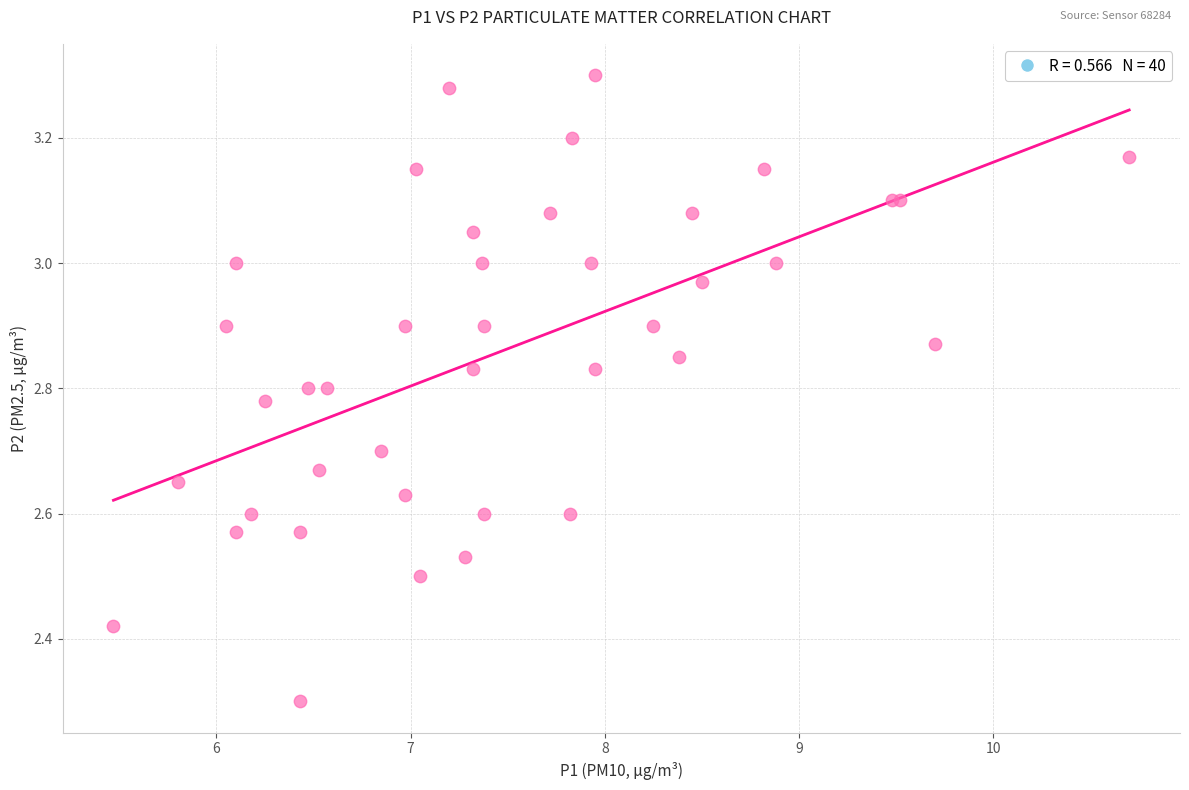

What Y value in the scatter plot is closest to 2?

2.3